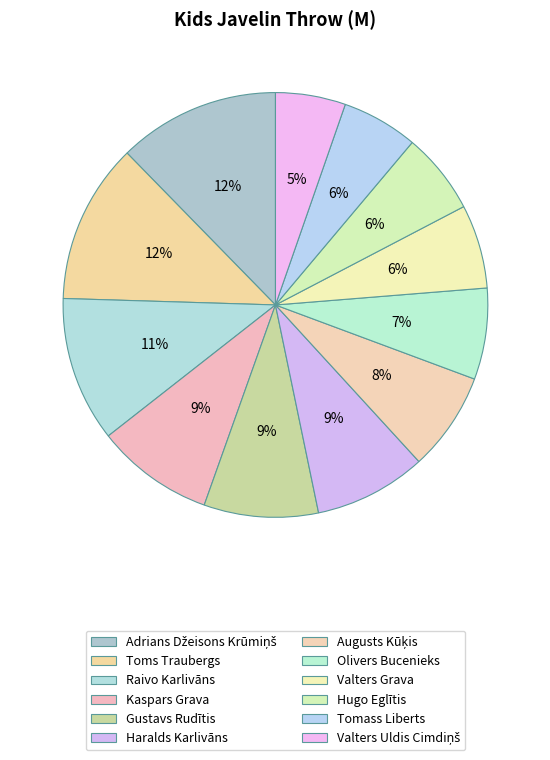

To the nearest percent, what is the combined percentage of Gustavs Rudītis and Toms Traubergs?

21%